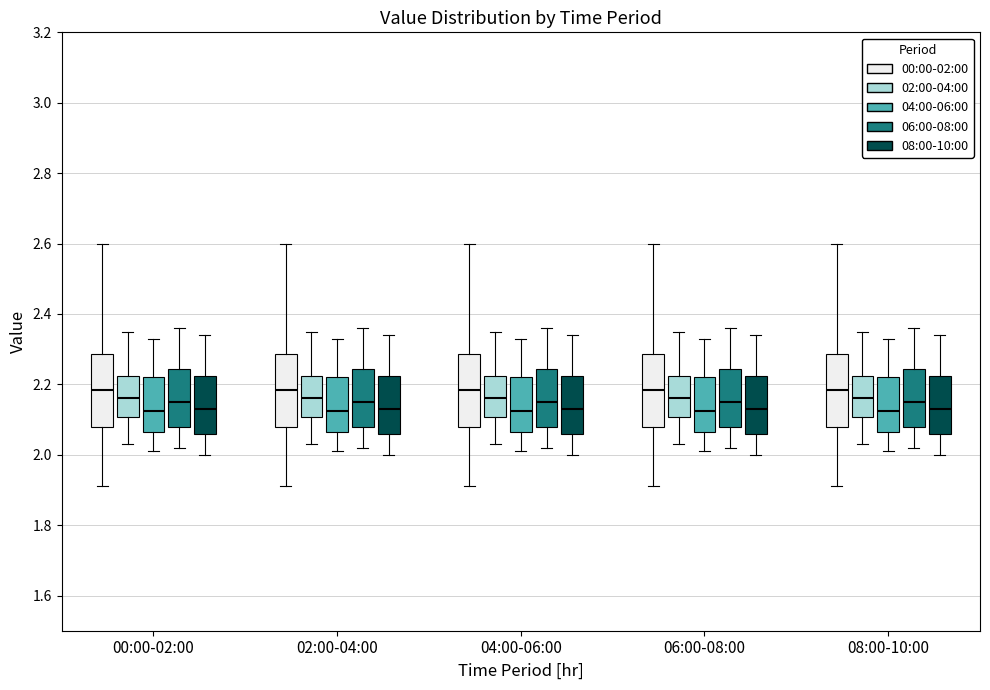

Where does the lower whisker of the box for 04:00-06:00 (00:00-02:00) end on the y-axis? The values are not printed on the chart, so give them approximately, as read against the axis.

1.92